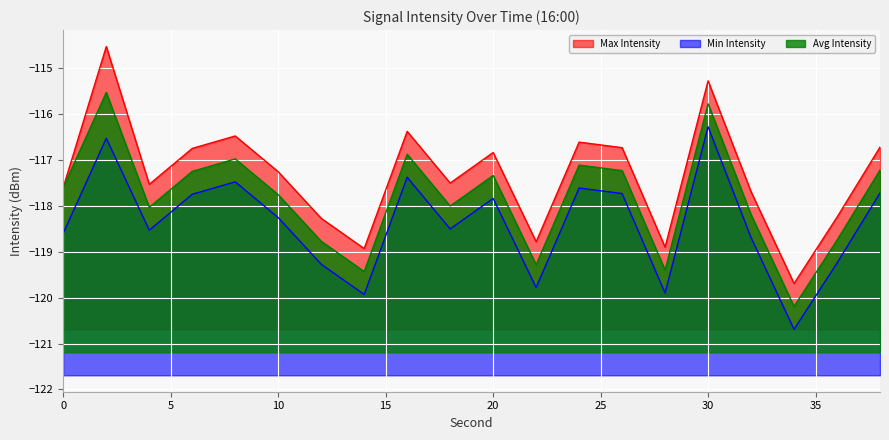

What is the sum of the Min Intensity values at 34 and 4?

-239.2